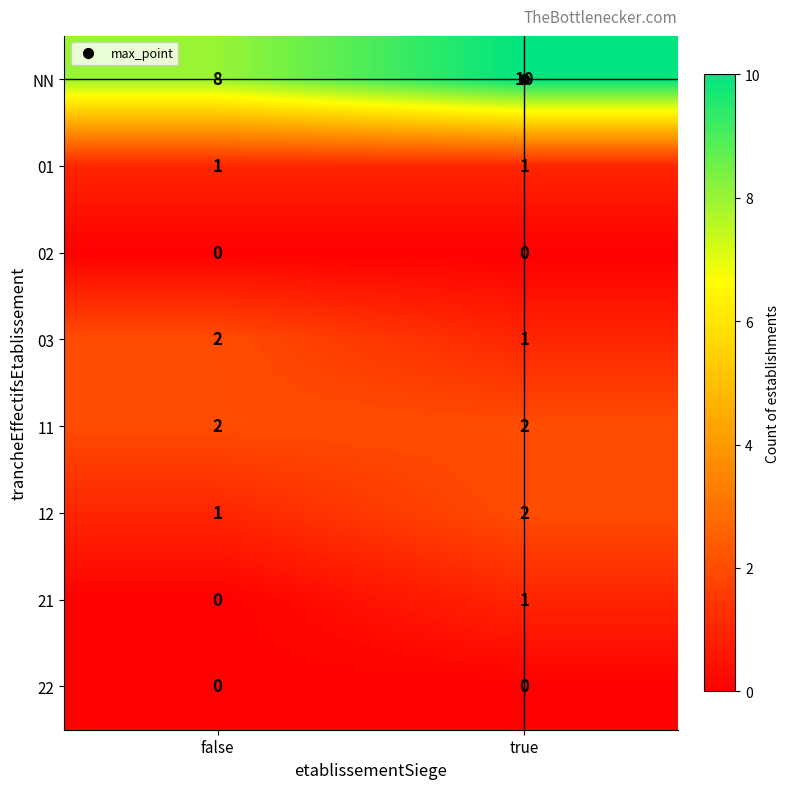

What is the difference between the highest and lowest values at true?

10